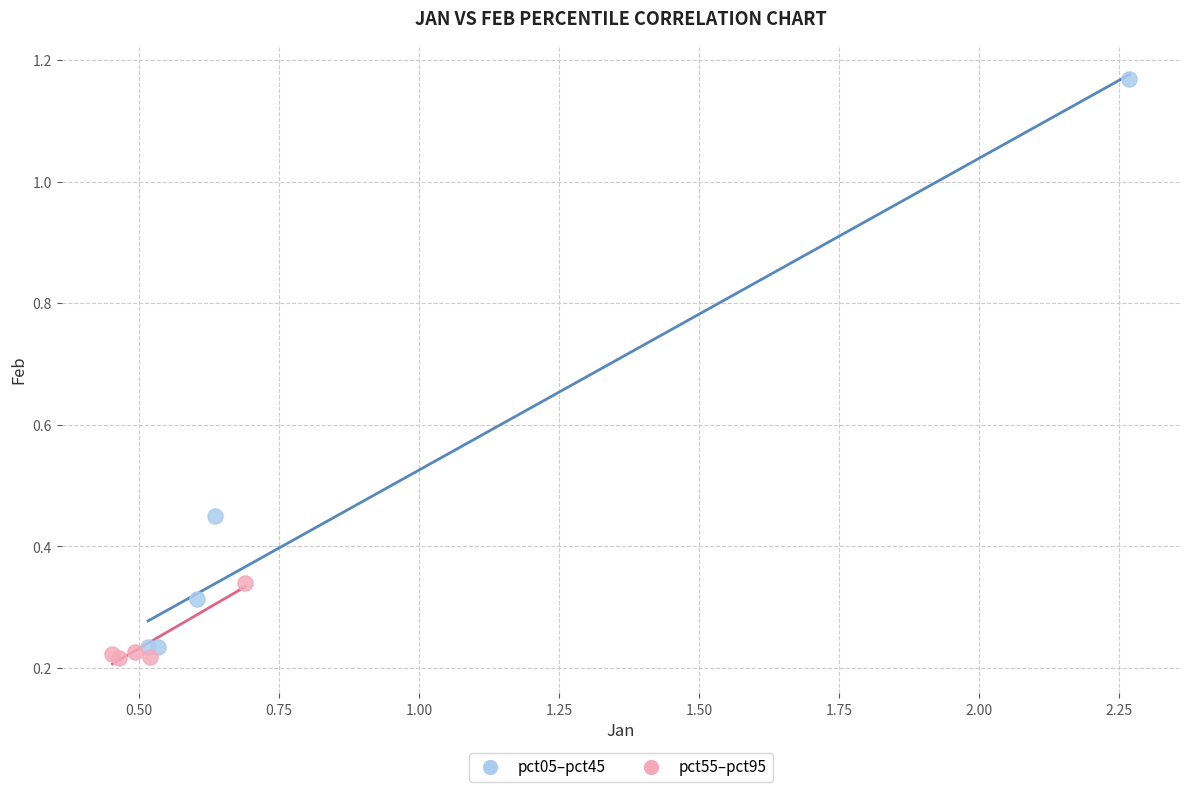

Which series has the largest Y range (max minus min)?

pct05–pct45